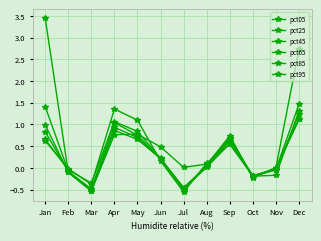

What is the lowest value of the pct95 series?

-0.6